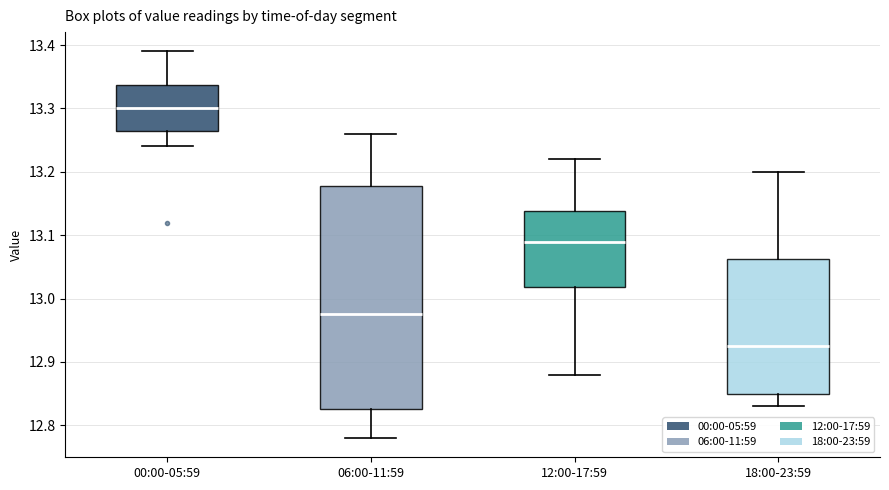

Reading left to right, read every box against the y-axis: the position of its median line, the range the box covers, and the ends of its whiskers. The values are not printed on the chart, so give them approximately, as read against the axis.

00:00-05:59: median 13.30, box 13.27 to 13.34, whiskers 13.24 to 13.39
06:00-11:59: median 12.98, box 12.83 to 13.18, whiskers 12.78 to 13.26
12:00-17:59: median 13.09, box 13.02 to 13.14, whiskers 12.88 to 13.22
18:00-23:59: median 12.93, box 12.85 to 13.06, whiskers 12.83 to 13.20